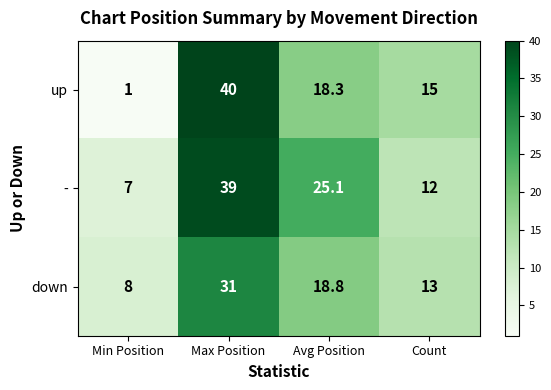

Rank the categories by - value from lowest to highest.

Min Position, Count, Avg Position, Max Position